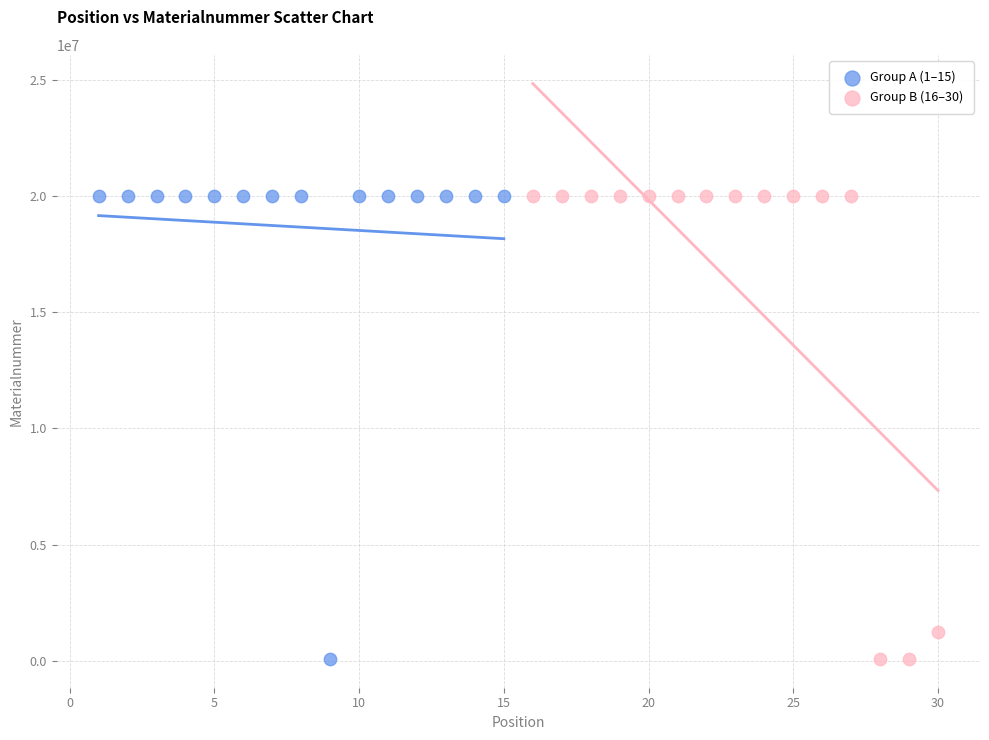

What are all the series names shown in the legend?

Group A (1–15), Group B (16–30)